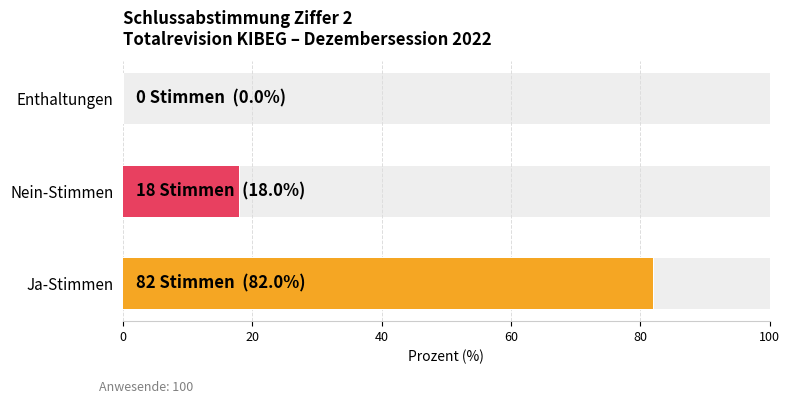

Does the chart contain any negative values?

No